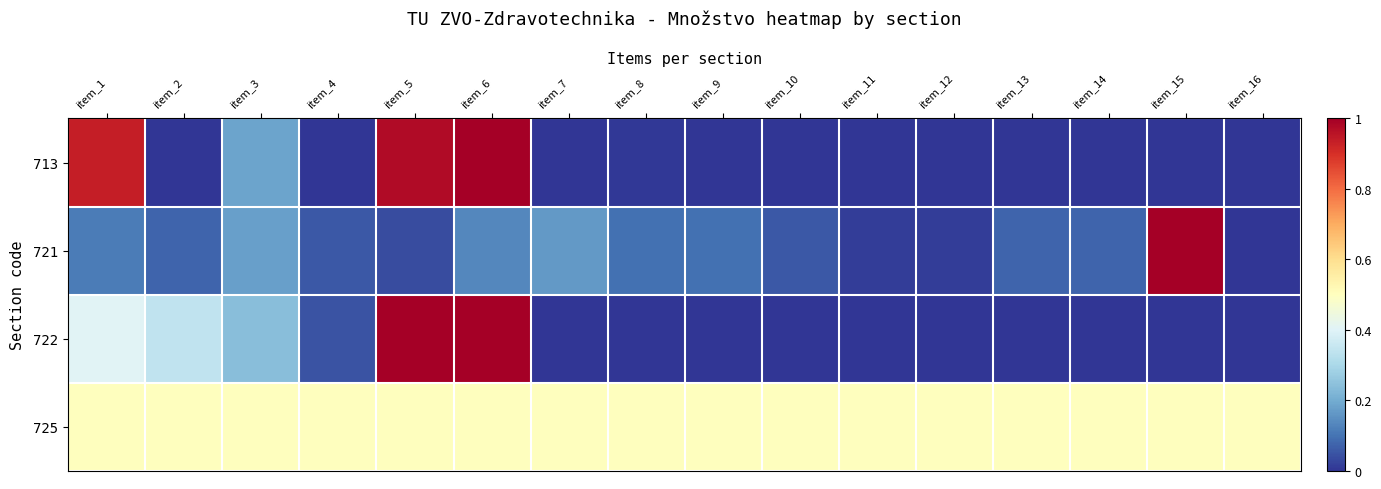

At how many categories does at least one series exceed 0?

16